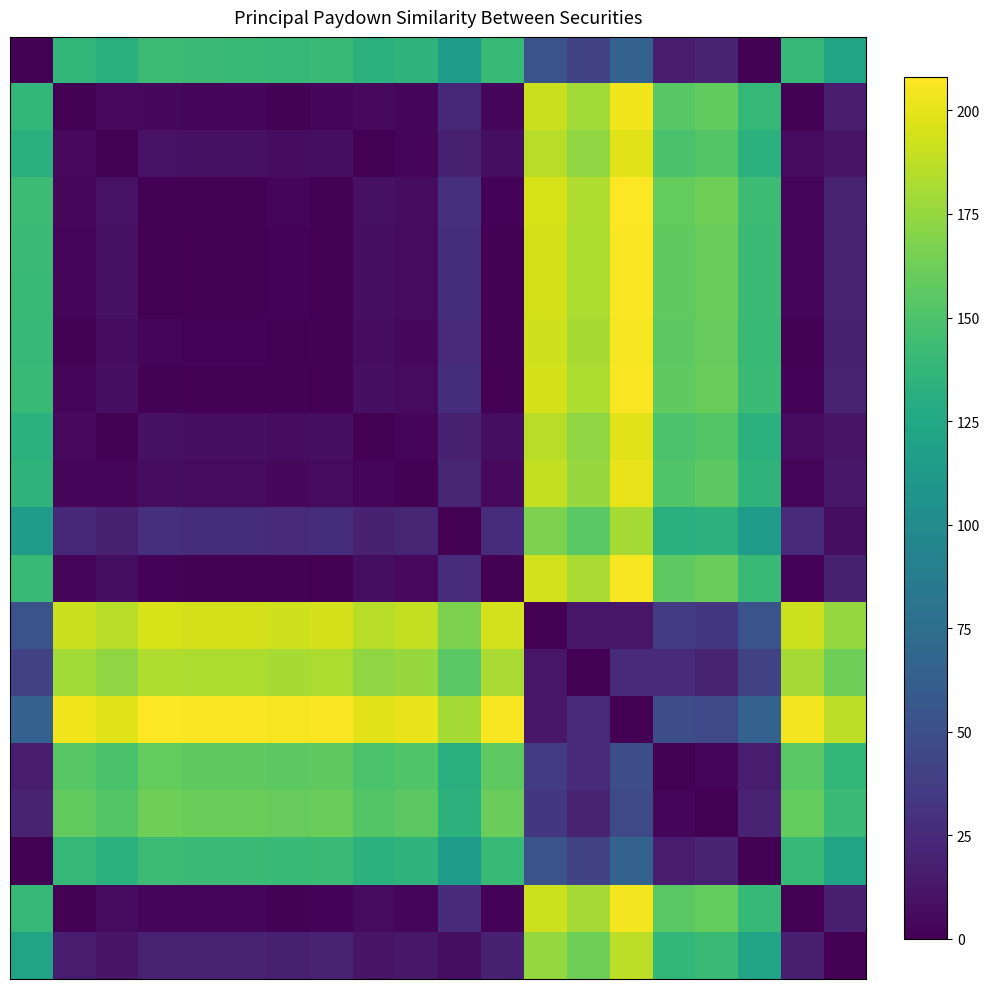

How many categories are shown in the chart?

20